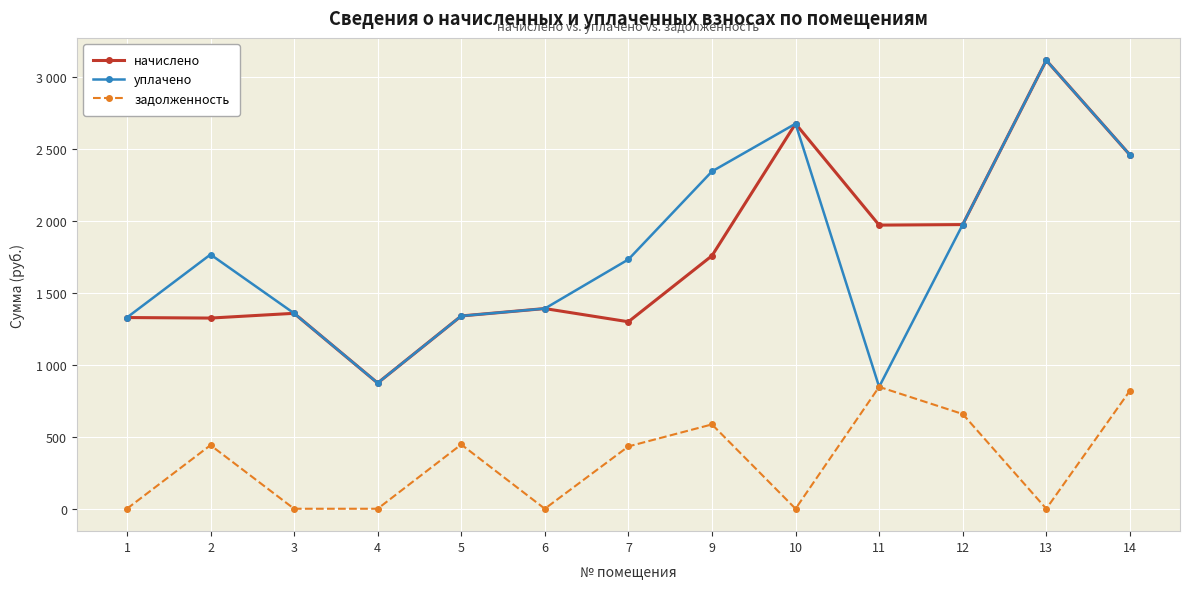

What is the difference between the highest and lowest values at 12?

1314.9